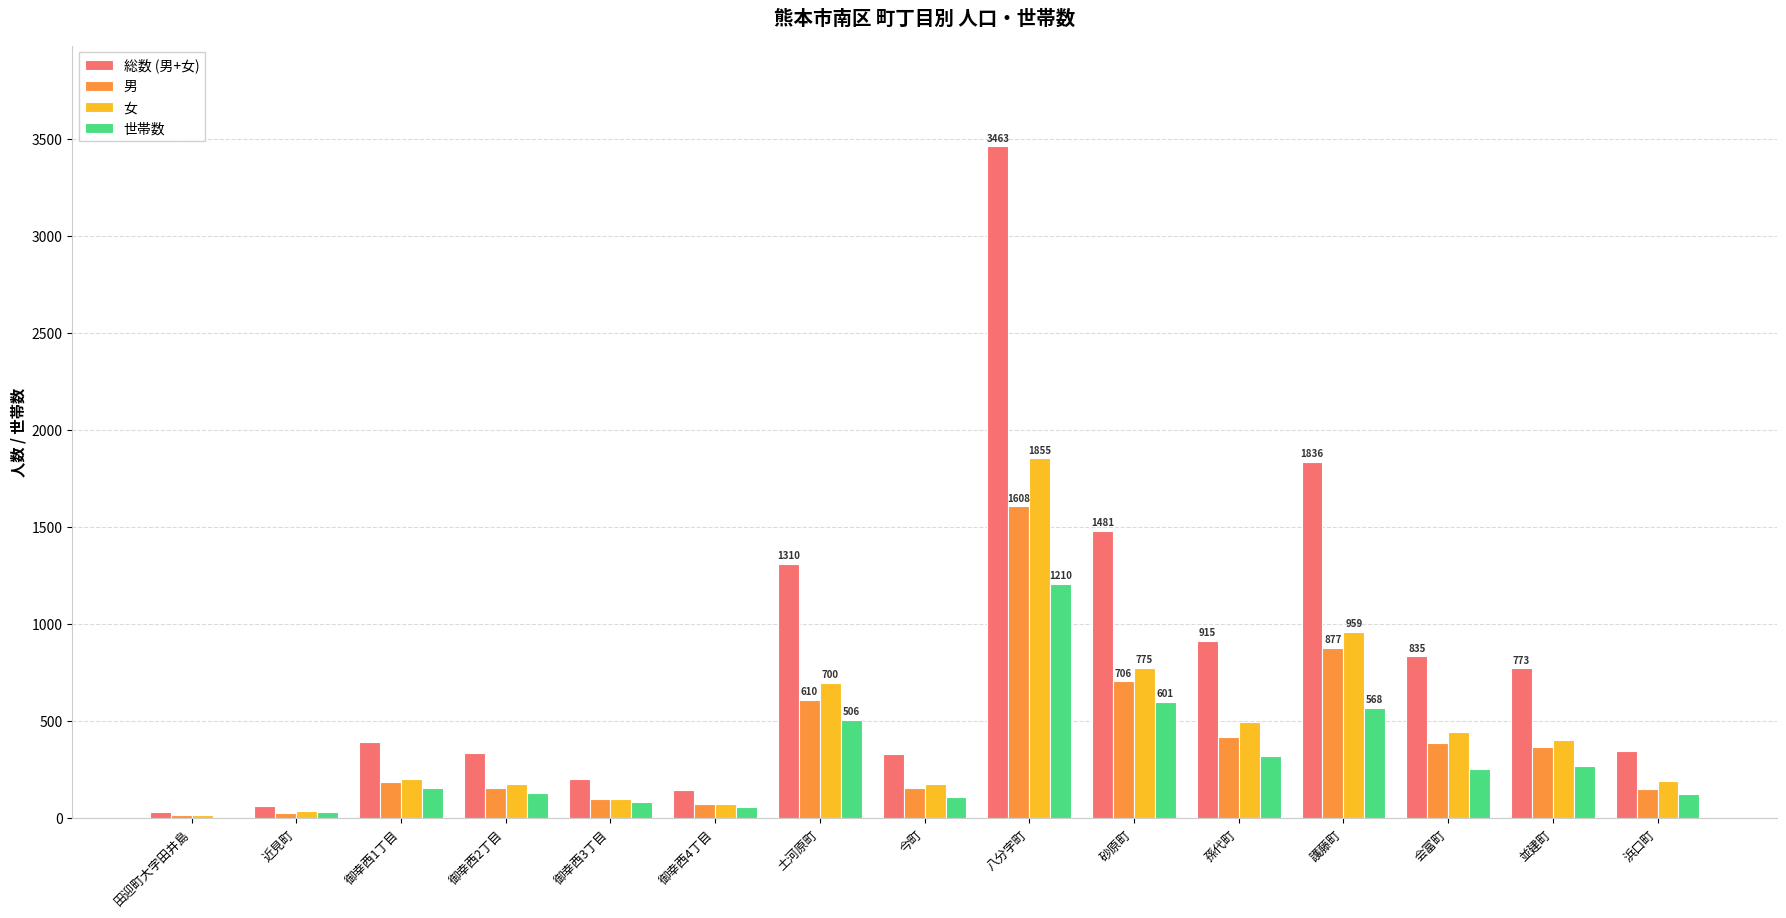

What is the total value across all series at 八分字町?

8136